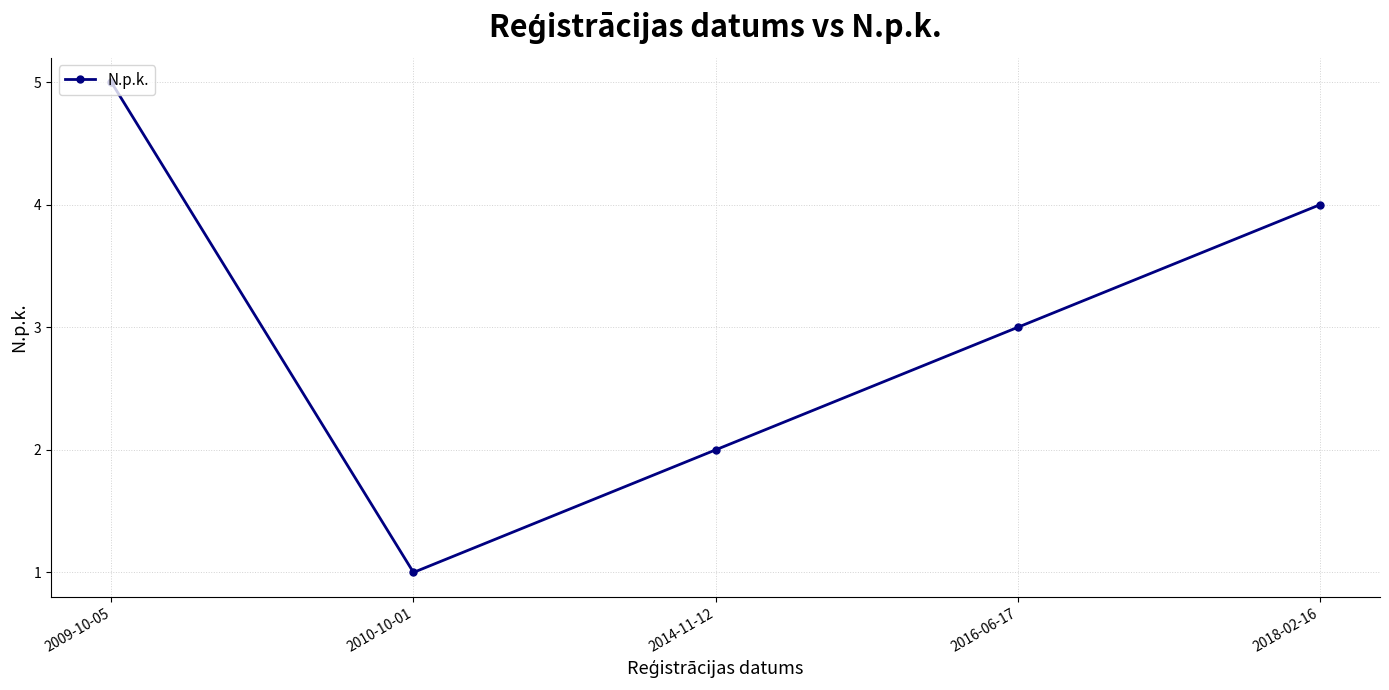

How many values are between 2 and 4?

3